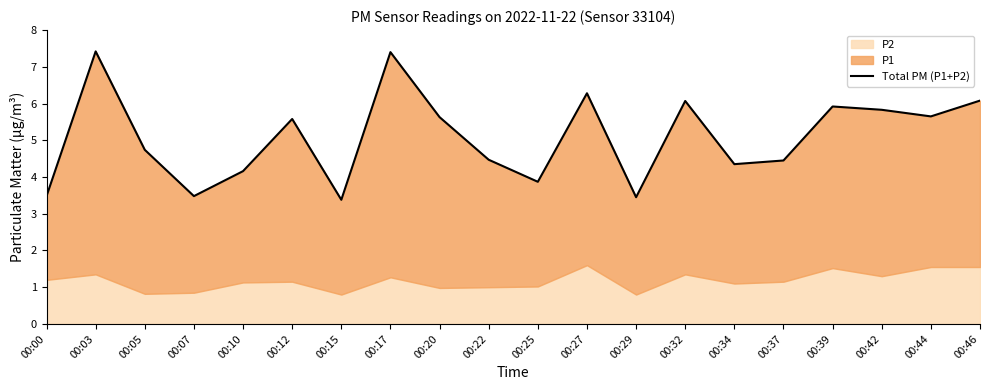

Which label corresponds to the largest value in the chart?

00:03